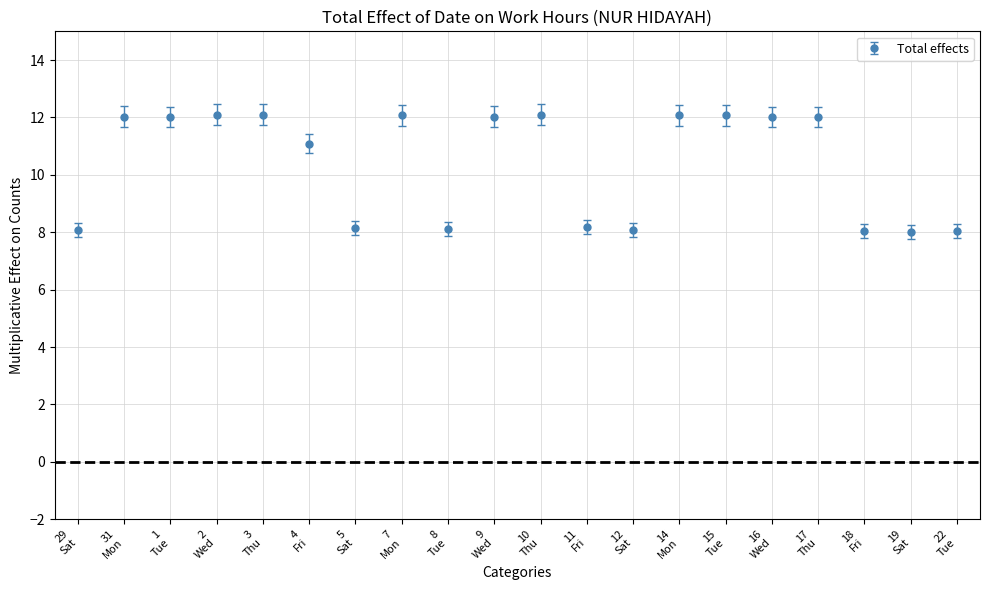

What is the difference between the maximum and minimum values?

4.1